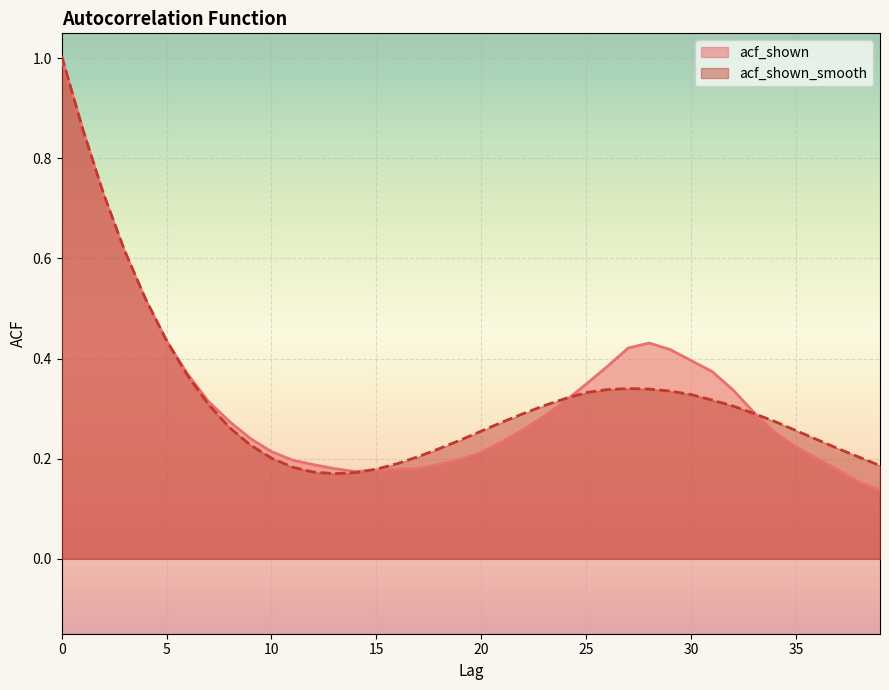

Reading left to right, transcribe all the data shown in this chart.

acf_shown: 0=1.0	1=0.9	2=0.7	3=0.6	4=0.5	5=0.4	6=0.4	7=0.3	8=0.3	9=0.2	10=0.2	11=0.2	12=0.2	13=0.2	14=0.2	15=0.2	16=0.2	17=0.2	18=0.2	19=0.2	20=0.2	21=0.2	22=0.3	23=0.3	24=0.3	25=0.3	26=0.4	27=0.4	28=0.4	29=0.4	30=0.4	31=0.4	32=0.3	33=0.3	34=0.3	35=0.2	36=0.2	37=0.2	38=0.2	39=0.1
acf_shown_smooth: 0=1.0	1=0.9	2=0.7	3=0.6	4=0.5	5=0.4	6=0.4	7=0.3	8=0.3	9=0.2	10=0.2	11=0.2	12=0.2	13=0.2	14=0.2	15=0.2	16=0.2	17=0.2	18=0.2	19=0.2	20=0.3	21=0.3	22=0.3	23=0.3	24=0.3	25=0.3	26=0.3	27=0.3	28=0.3	29=0.3	30=0.3	31=0.3	32=0.3	33=0.3	34=0.3	35=0.3	36=0.2	37=0.2	38=0.2	39=0.2